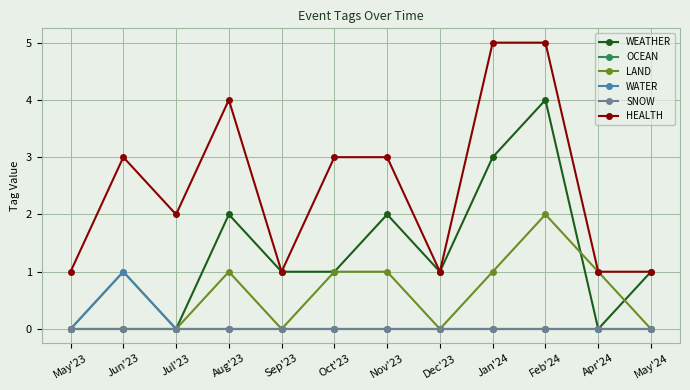

What is the total value across all series at Jul'23?

2